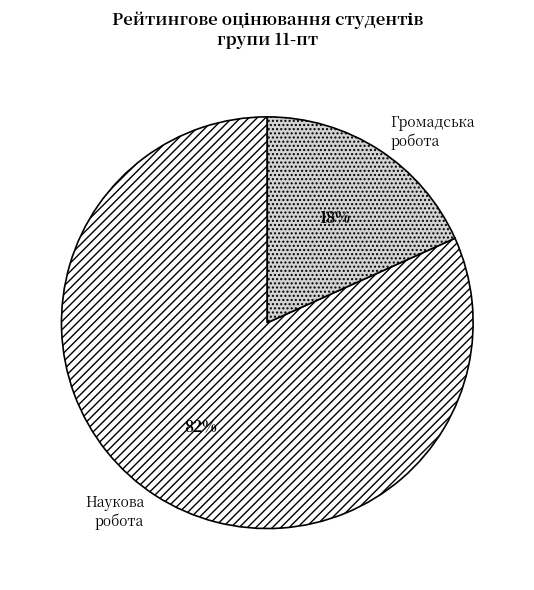

Which category has the biggest portion of the pie?

Наукова робота